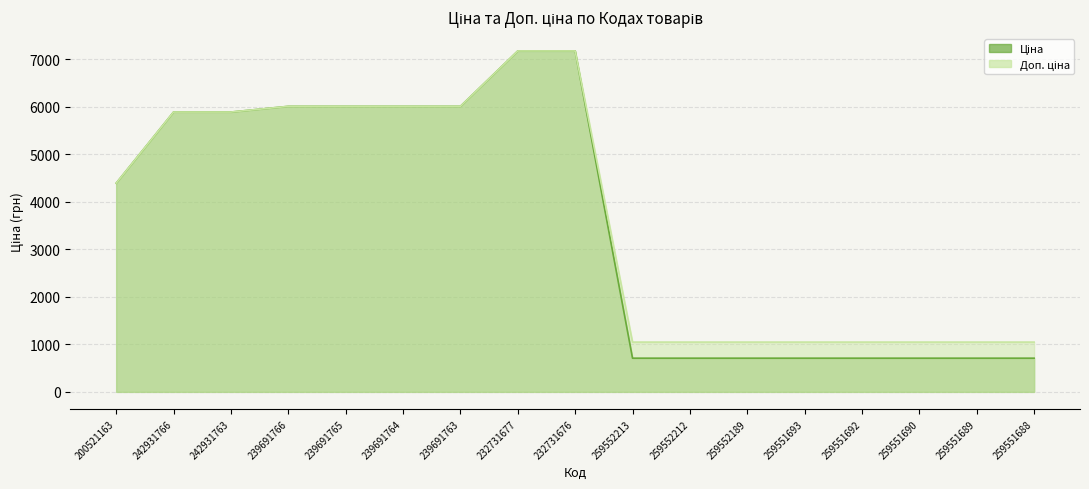

Which category has the lowest value across all series?

259552213